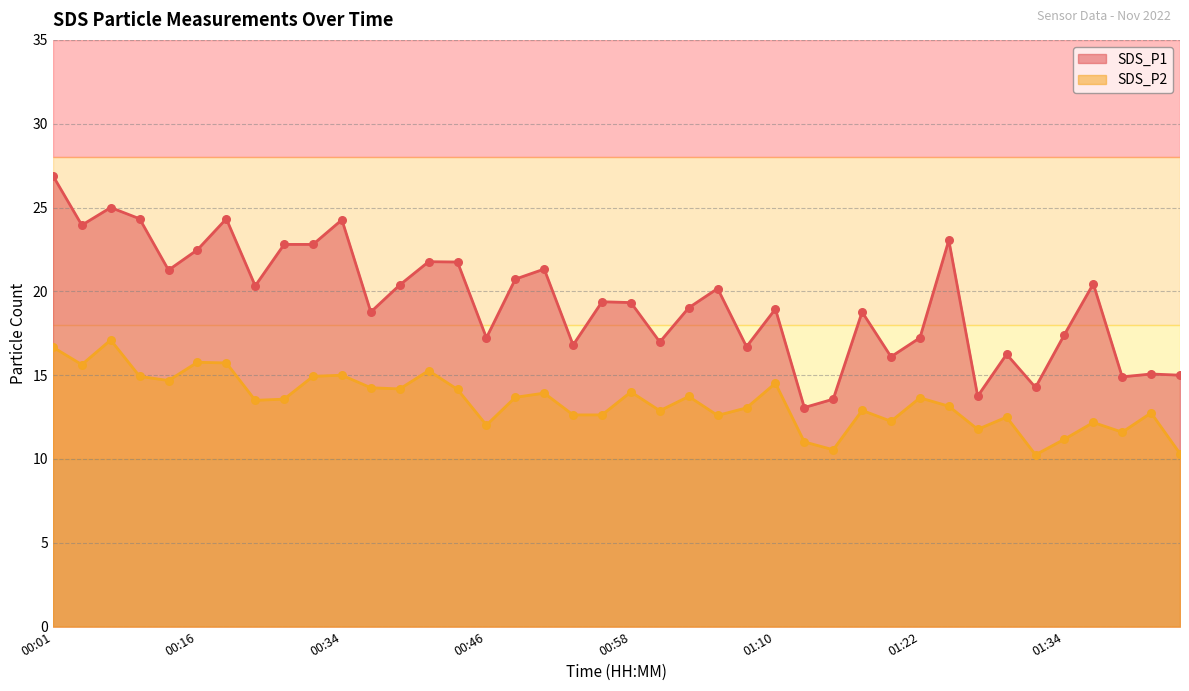

Which series contains the lowest Y value?

SDS_P2